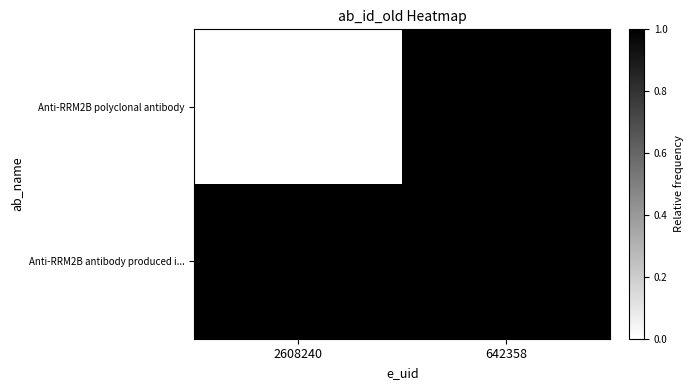

Reading left to right, extract all data points from this chart.

Anti-RRM2B polyclonal antibody: 2608240=0.0	642358=1.0
Anti-RRM2B antibody produced i...: 2608240=1.0	642358=1.0